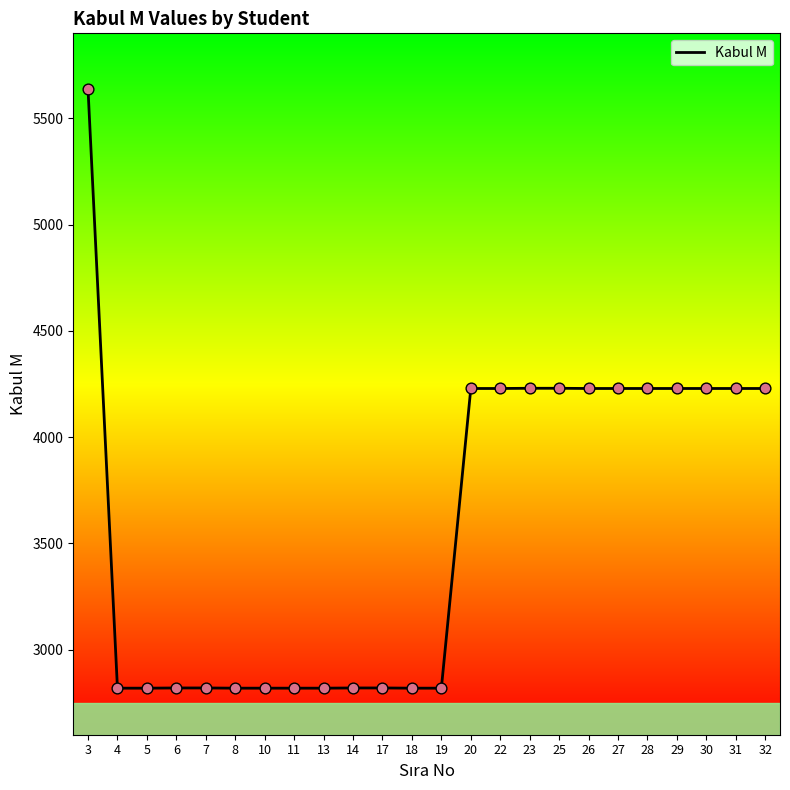

What is the change in value from 3 to 6?

-2819